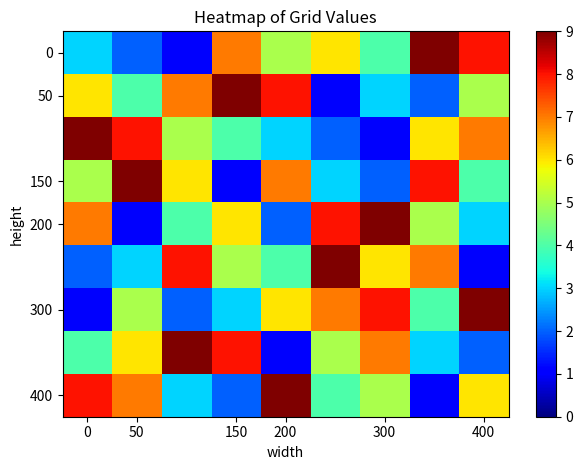

At how many categories does at least one series exceed 3?

9